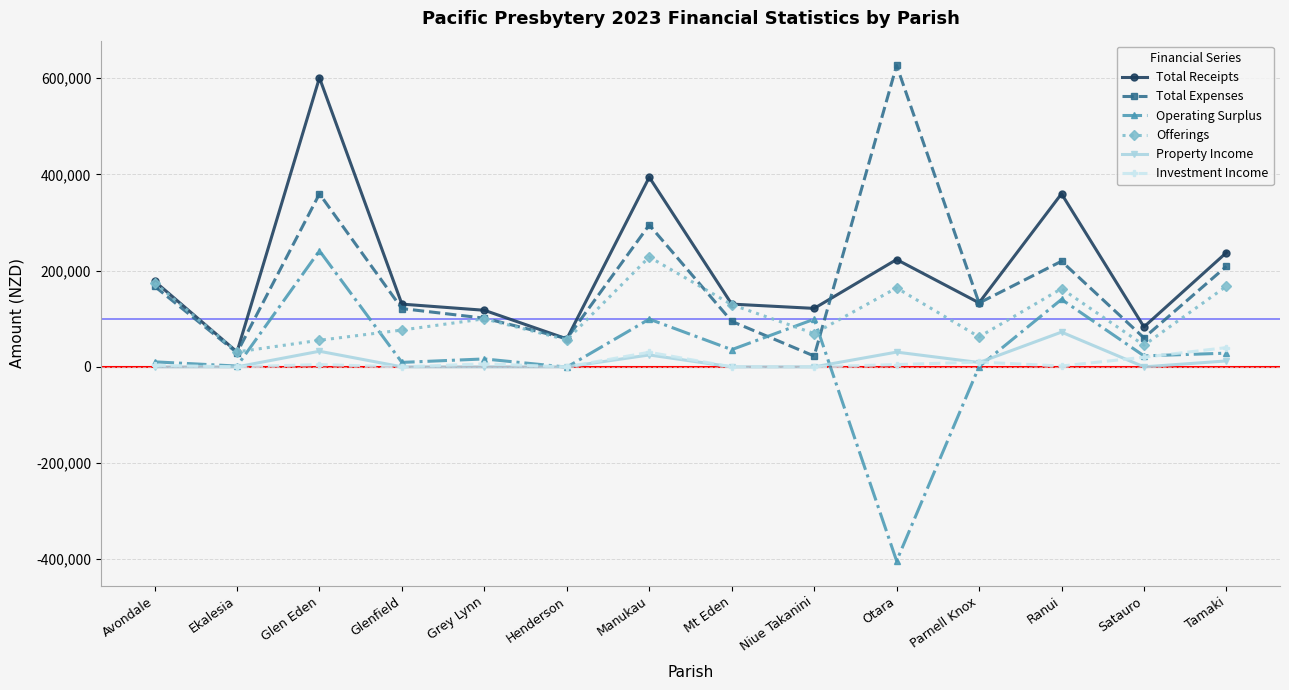

Read the Investment Income value at Satauro.

20000